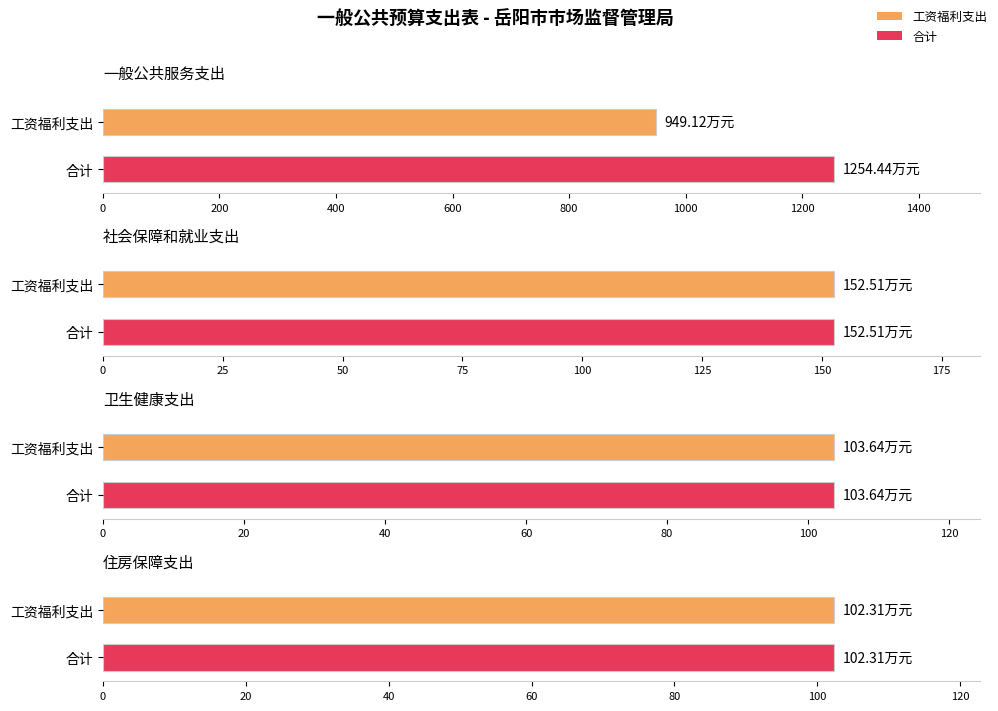

At how many categories does at least one series exceed 766?

1